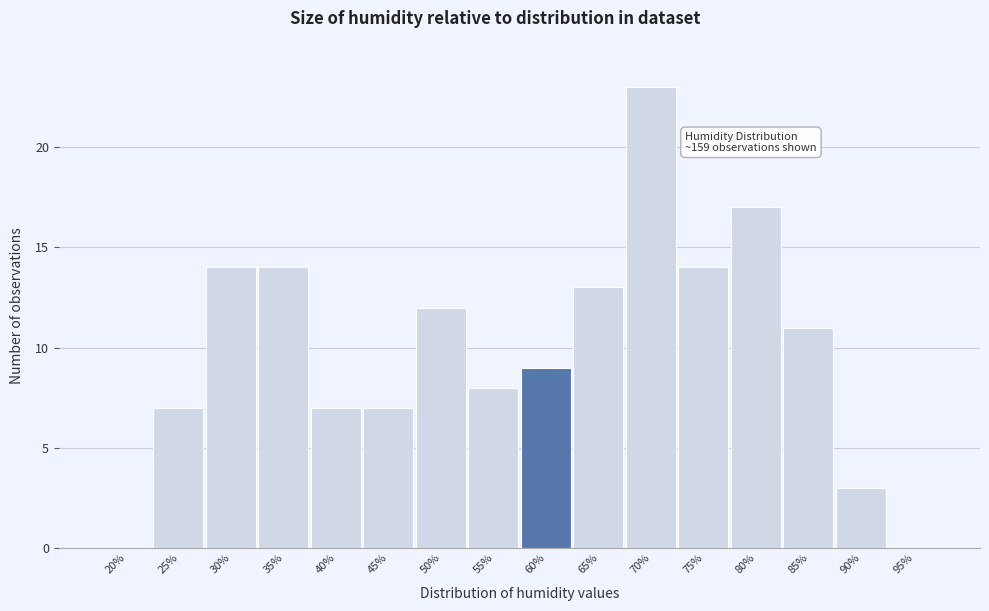

Reading left to right, transcribe all the data shown in this chart.

20%=0	25%=7	30%=14	35%=14	40%=7	45%=7	50%=12	55%=8	60%=9	65%=13	70%=23	75%=14	80%=17	85%=11	90%=3	95%=0